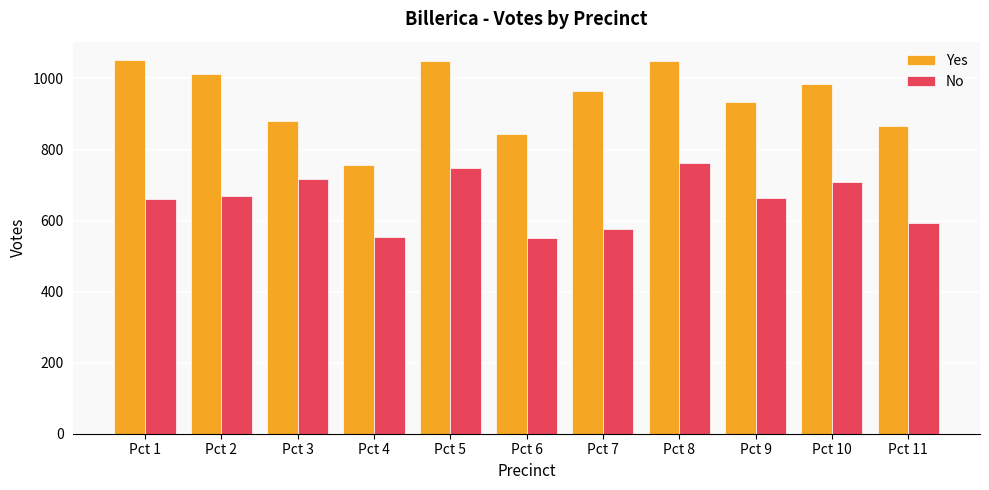

What is the highest value of the Yes series?

1051